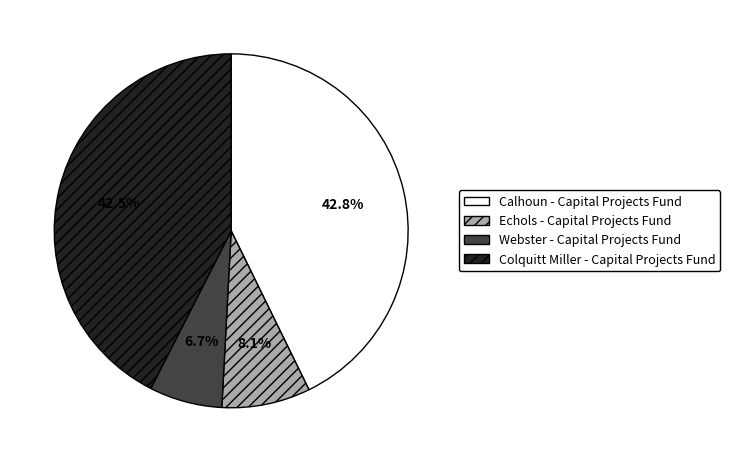

Which category has the smallest portion of the pie?

Webster - Capital Projects Fund